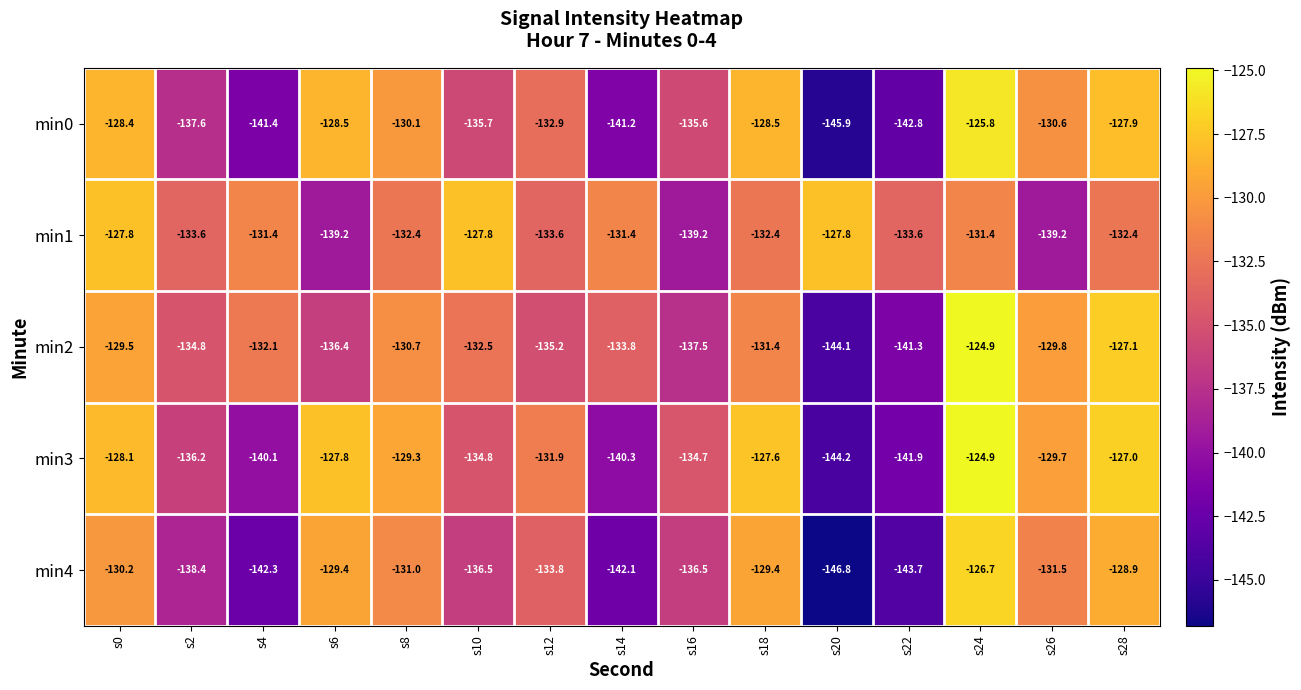

What is the difference between the highest and lowest values at s14?

10.7